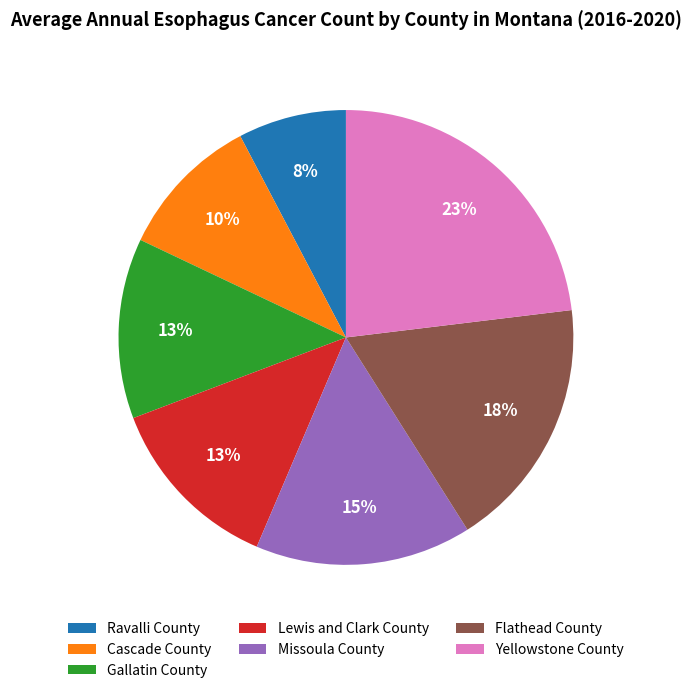

To the nearest percent, what is the average slice percentage?

14%